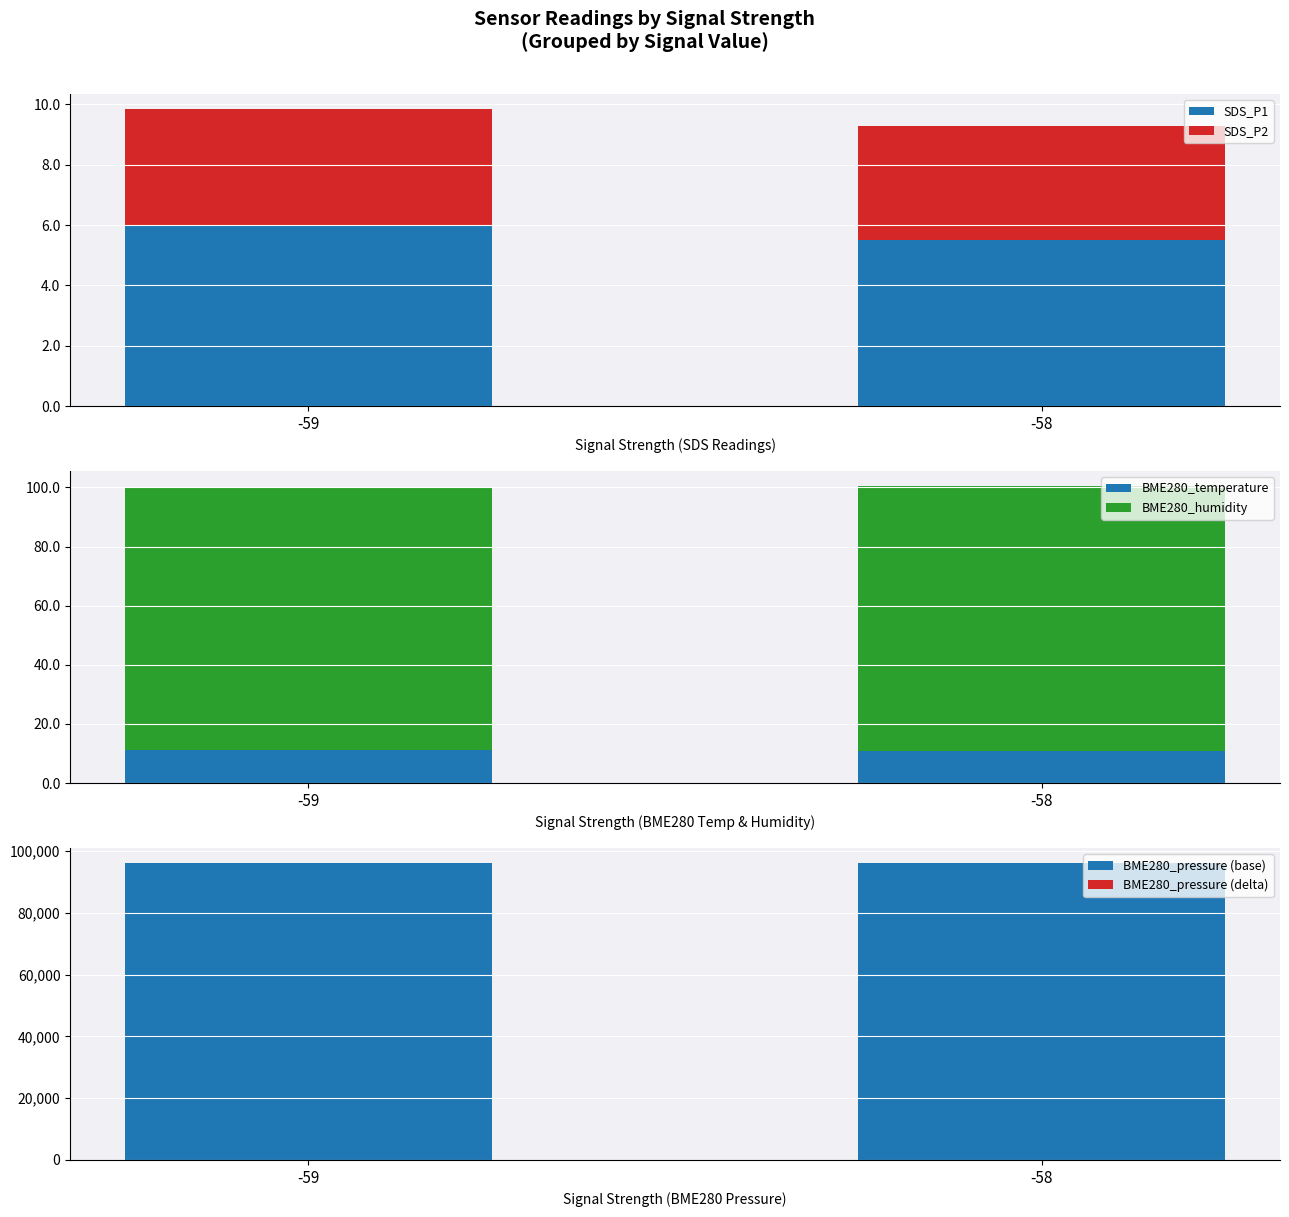

Which series has the largest total across all categories?

BME280_pressure (base)